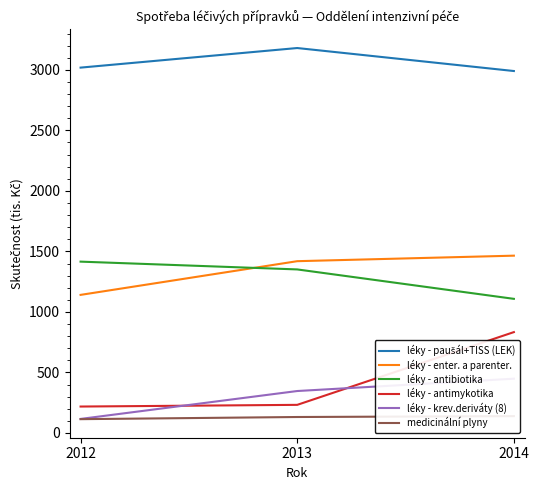

At 2012, list the series in order from largest to smallest.

léky - paušál+TISS (LEK), léky - antibiotika, léky - enter. a parenter., léky - antimykotika, léky - krev.deriváty (8), medicinální plyny